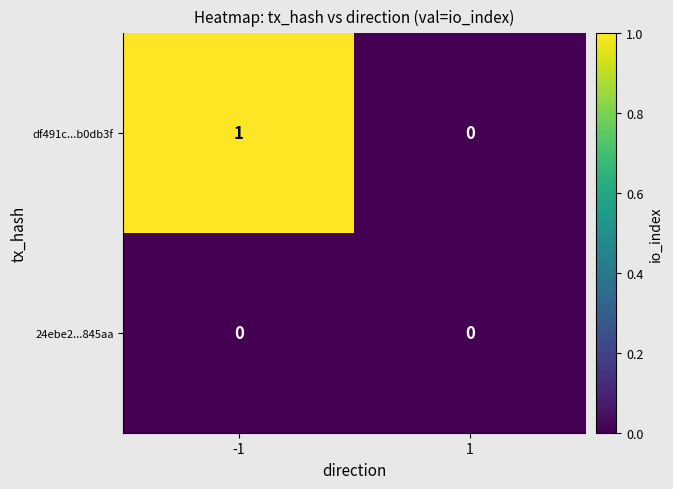

The value of 24ebe2...845aa at 1 is 0. True or false?

True